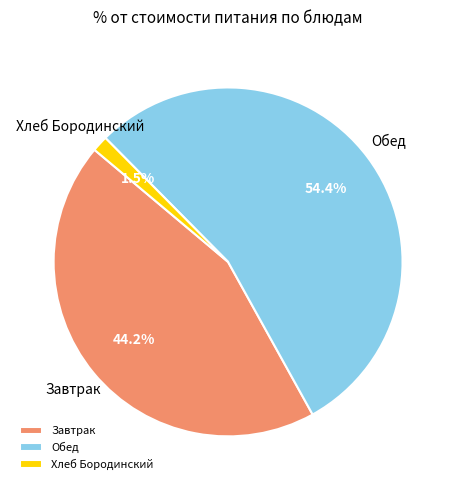

Combined, do Завтрак and Обед account for over 50%?

Yes